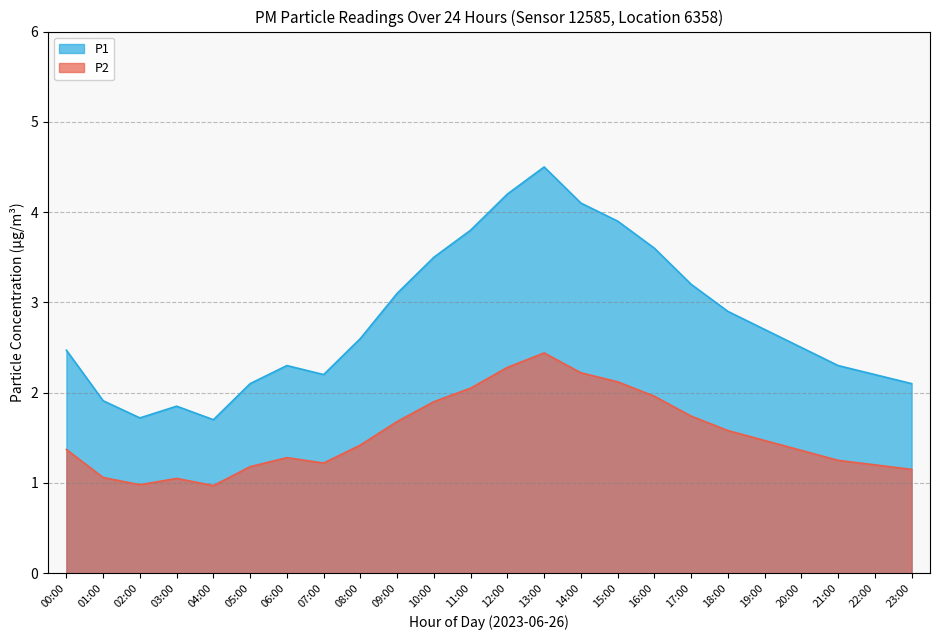

Which series has the widest spread of values?

P1